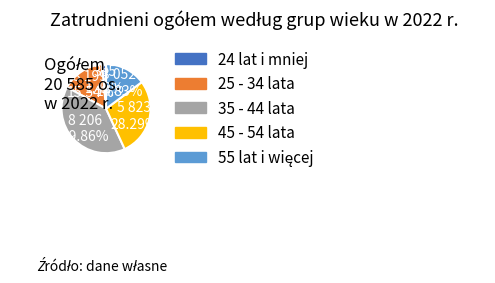

How many slices are in this pie chart?

5